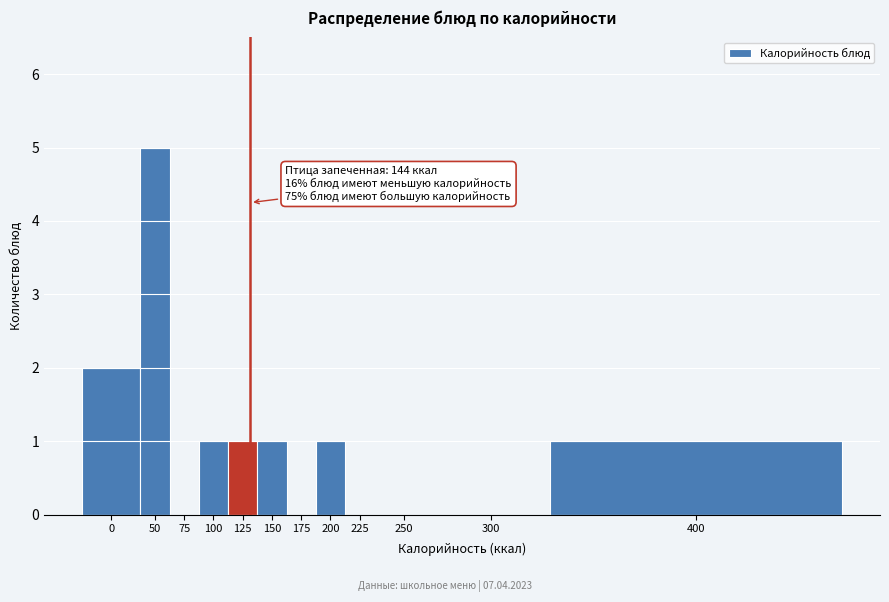

Reading left to right, what are all the values shown in this chart?

0=2	50=5	75=0	100=1	125=1	150=1	175=0	200=1	225=0	250=0	300=0	400=1